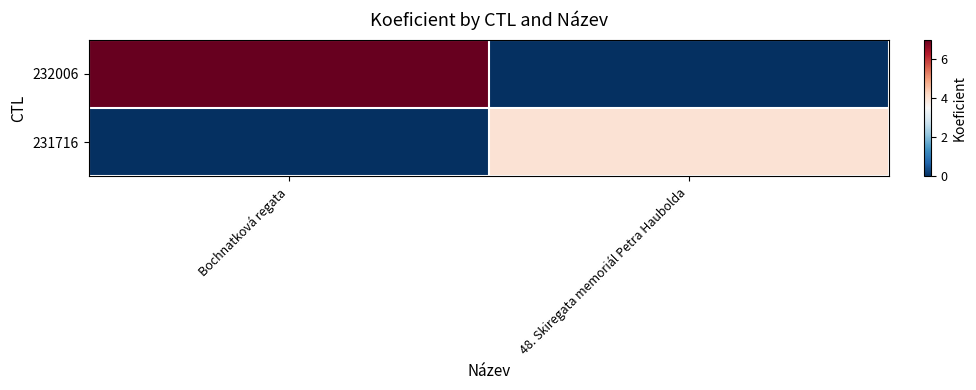

Reading left to right, list all the values displayed in this chart.

232006: Bochnatková regata=7	48. Skiregata memoriál Petra Haubolda=0
231716: Bochnatková regata=0	48. Skiregata memoriál Petra Haubolda=4